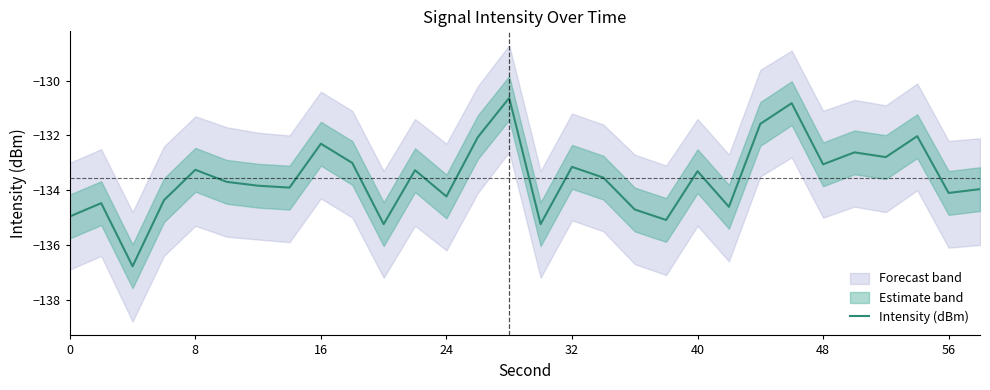

Reading left to right, what are all the values shown in this chart?

-135.0	-134.5	-136.8	-134.4	-133.3	-133.7	-133.8	-133.9	-132.3	-133.0	-135.2	-133.3	-134.2	-132.1	-130.6	-135.2	-133.1	-133.5	-134.7	-135.1	-133.3	-134.6	-131.6	-130.8	-133.1	-132.6	-132.8	-132.0	-134.1	-134.0